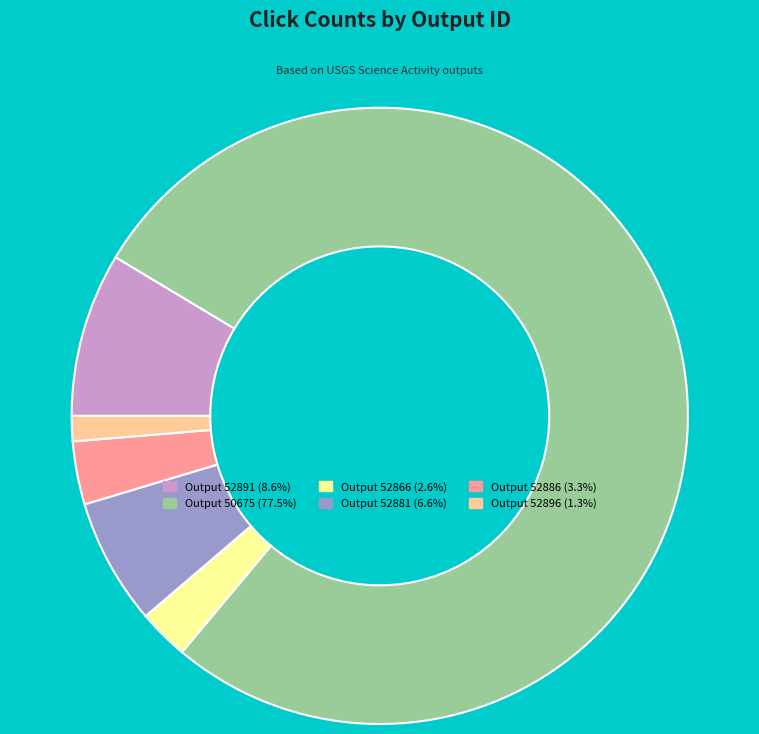

Does Output 52881 (6.6%) represent more than half of the total?

No